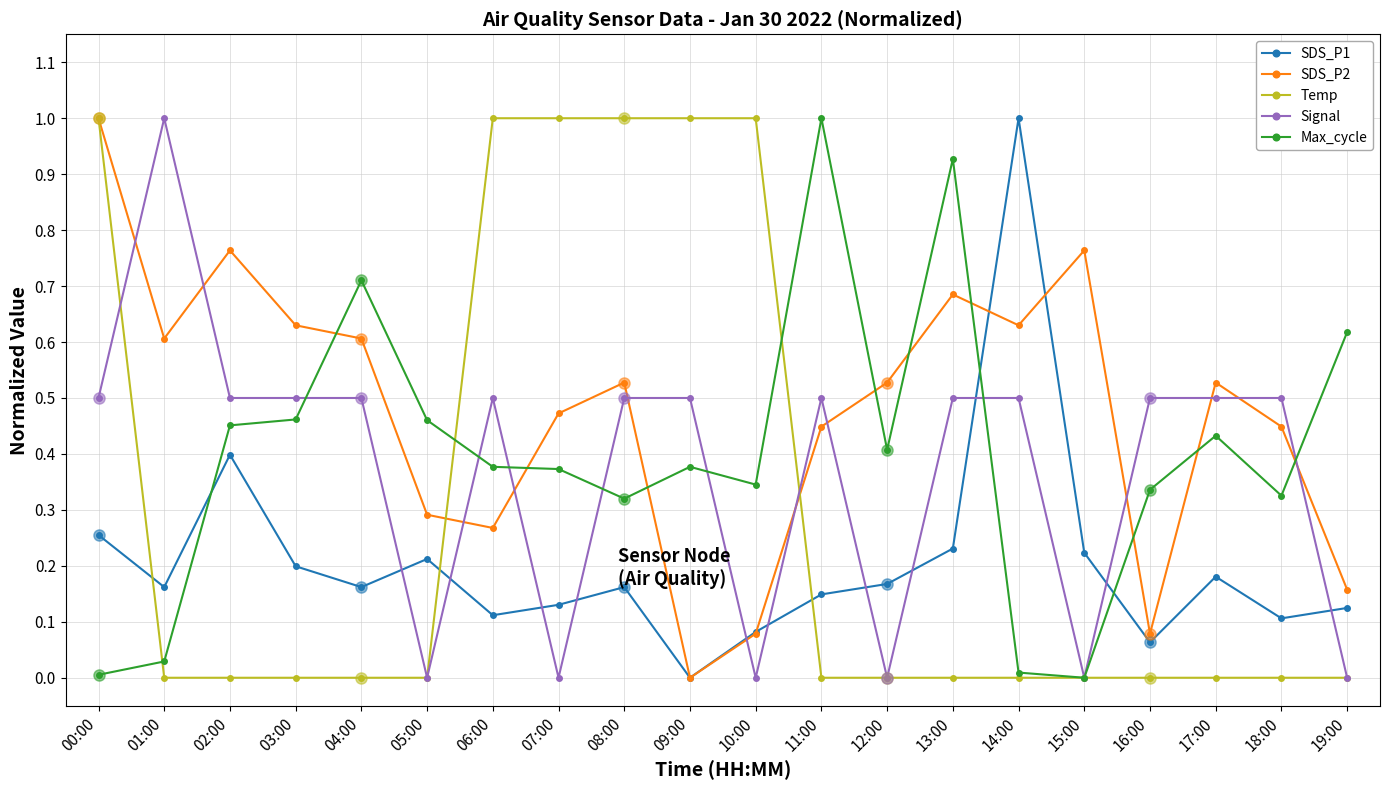

Which series has the largest total across all categories?

SDS_P2